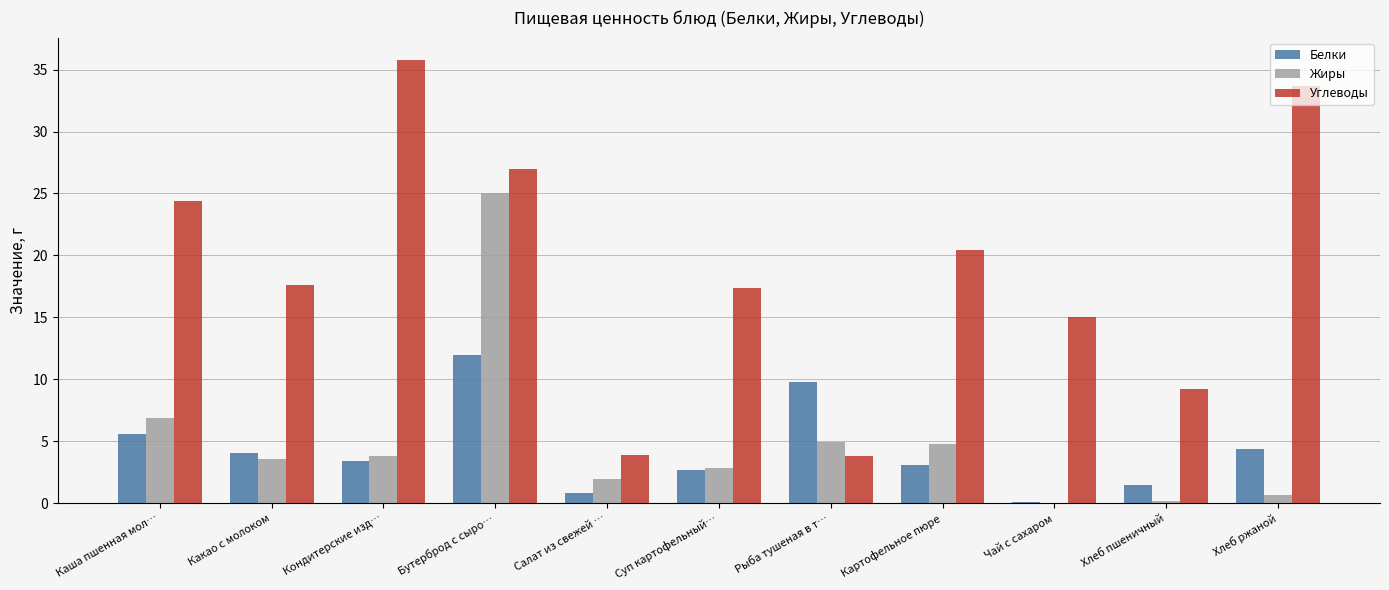

Where does the Жиры series first go above 3?

Каша пшенная мол…